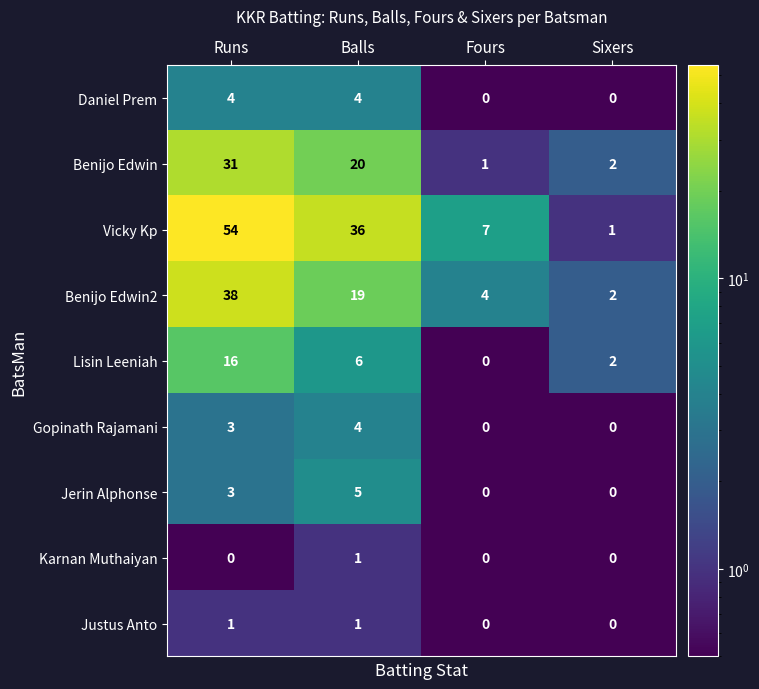

How many data points in Karnan Muthaiyan are above 0?

1